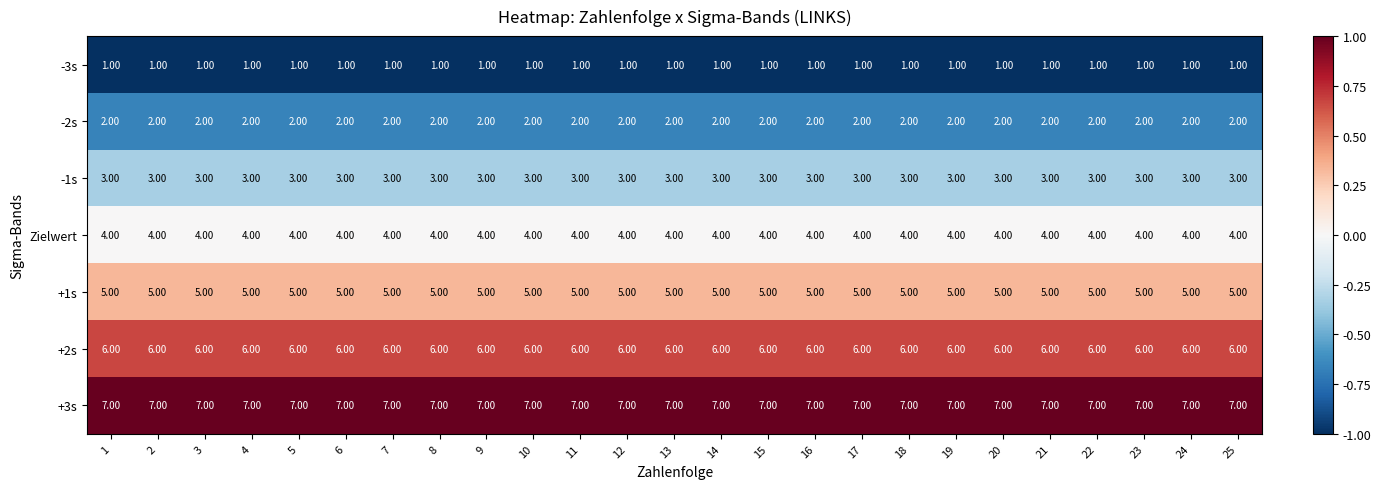

Is the value of +1s at 25 greater than the value of -2s at 25?

Yes